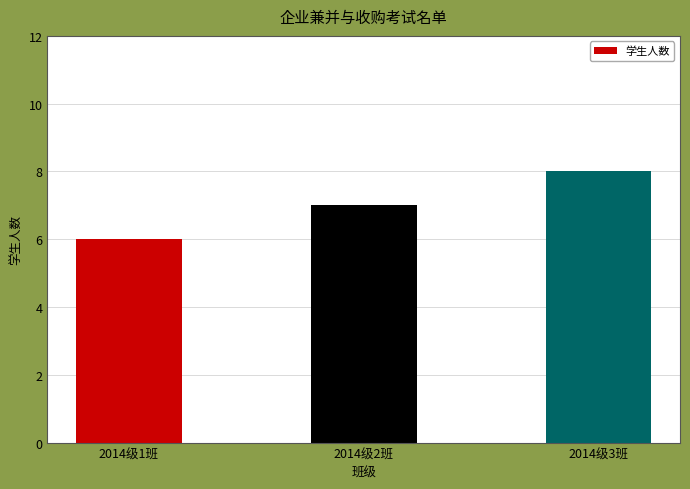

List the labels in order of value, largest first.

2014级3班, 2014级2班, 2014级1班